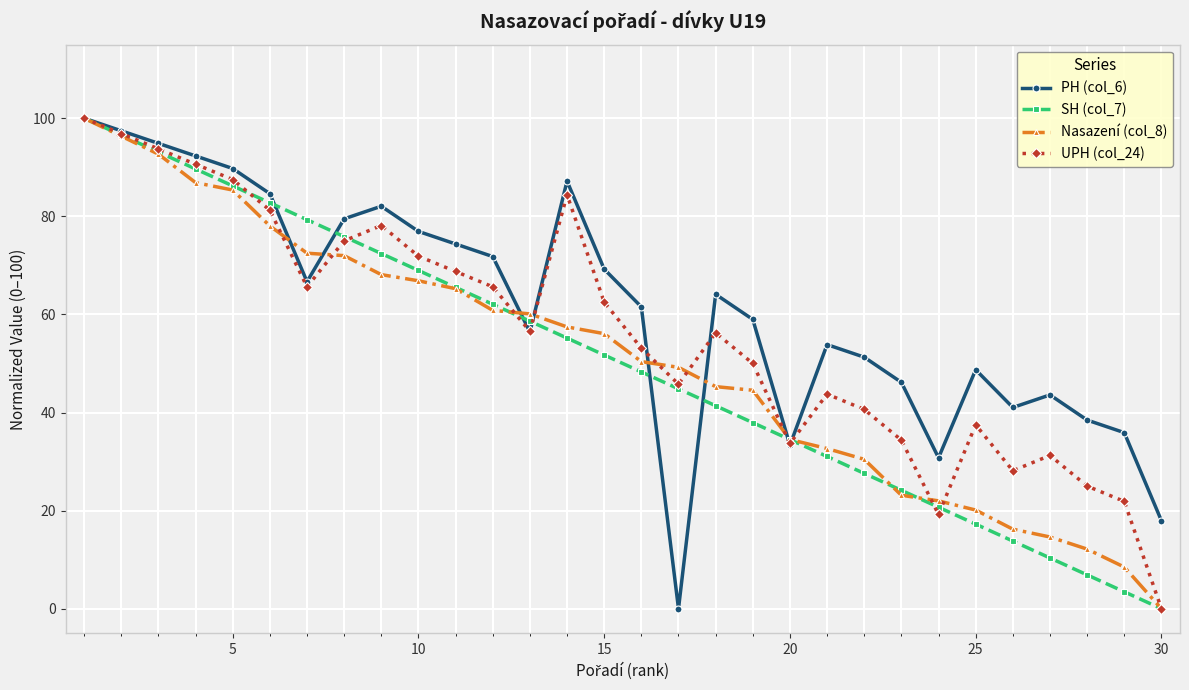

What is the highest value of the SH (col_7) series?

100.0